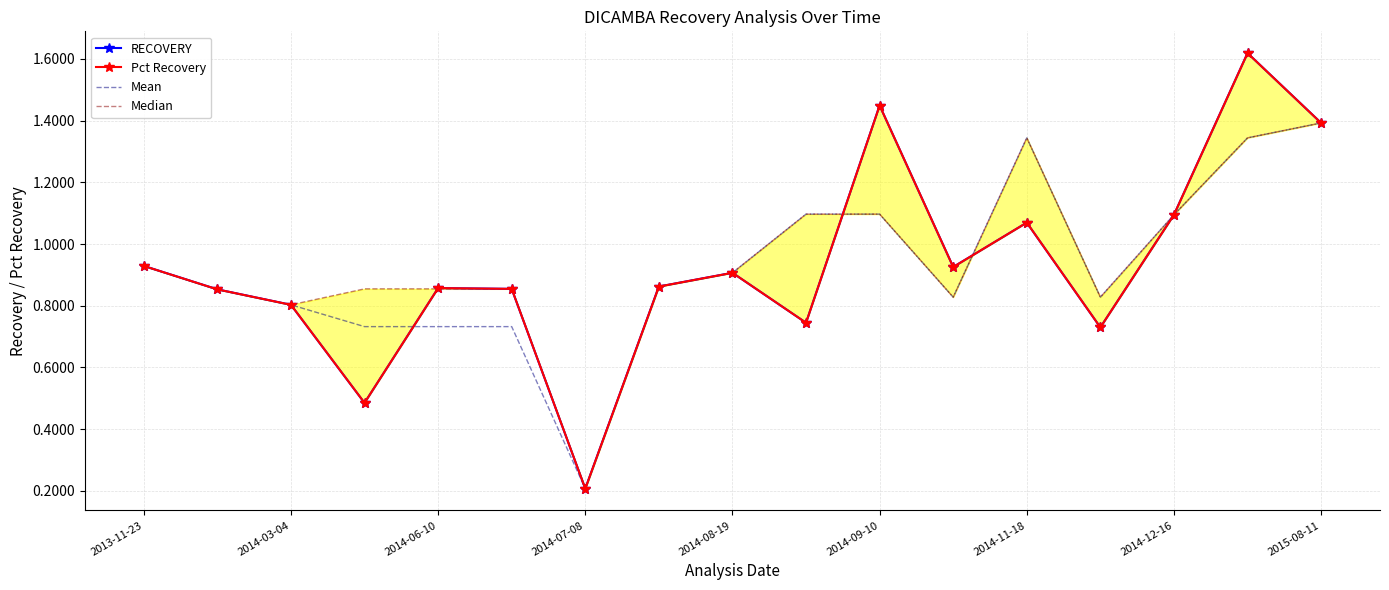

Where is Pct Recovery nearest to the value 0?

2014-07-08